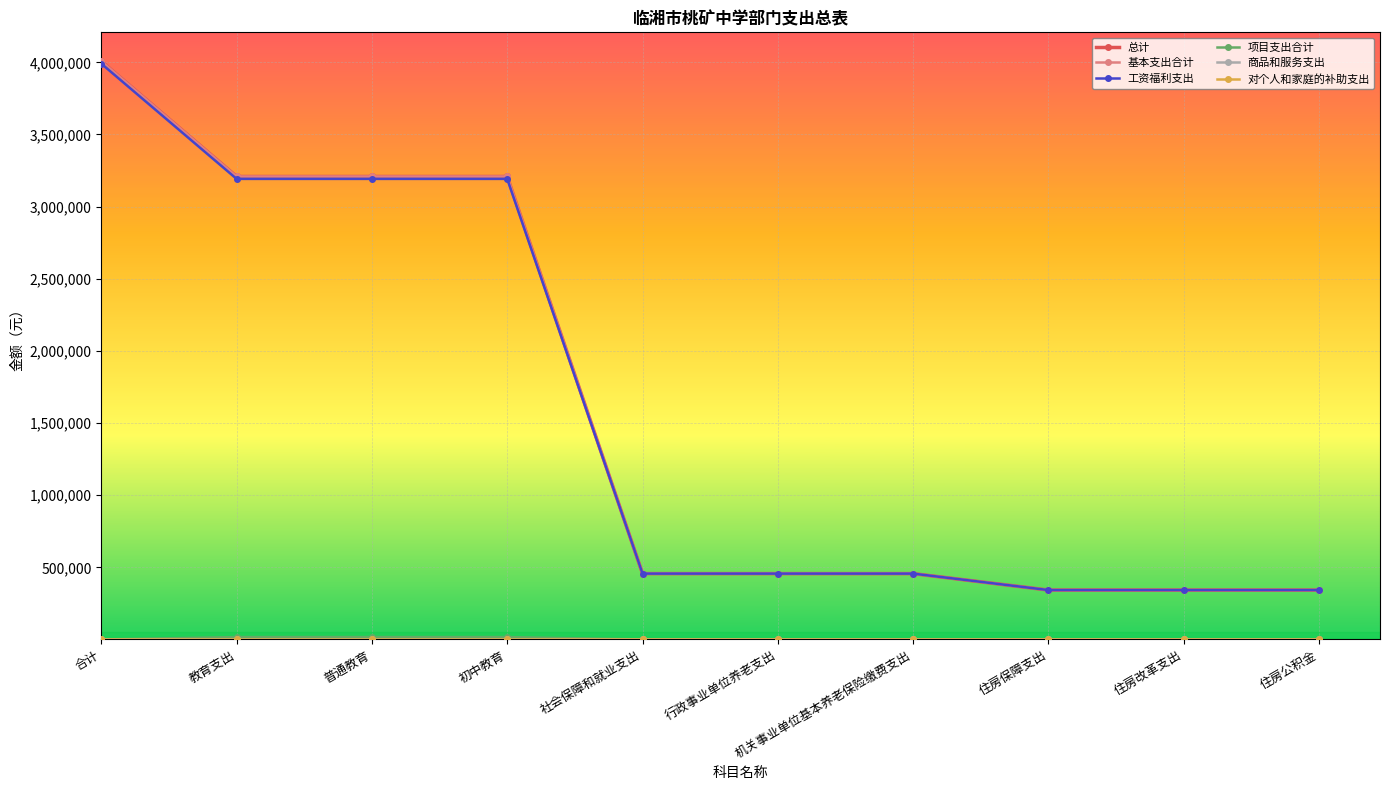

Is this an area chart (filled region under the line)?

No